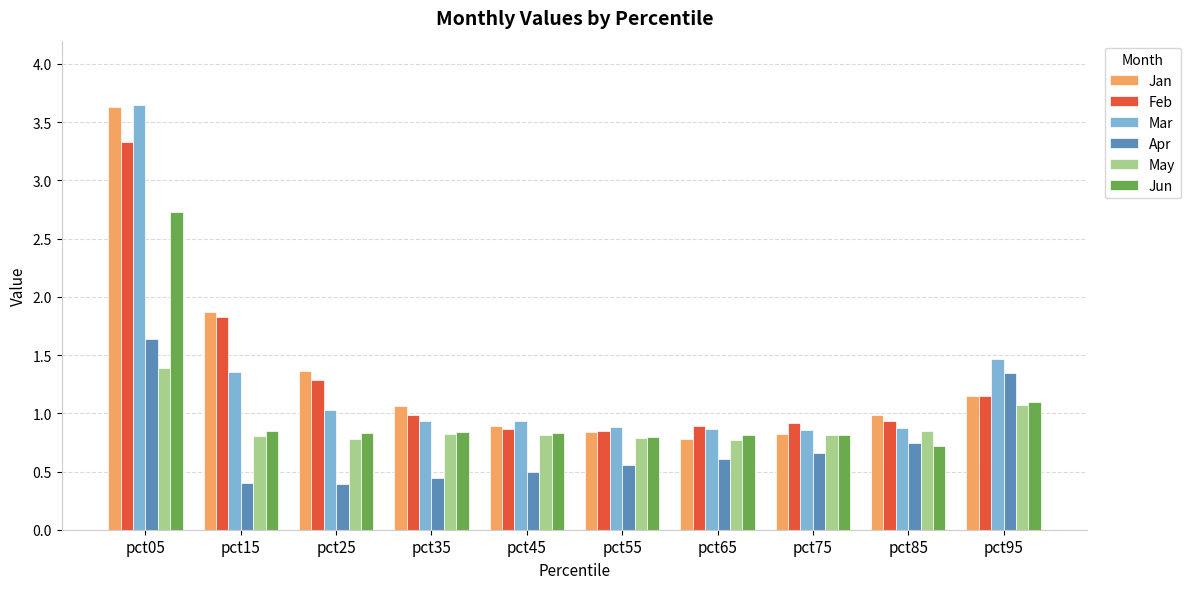

The value of Jun at pct85 is 0.7. True or false?

True